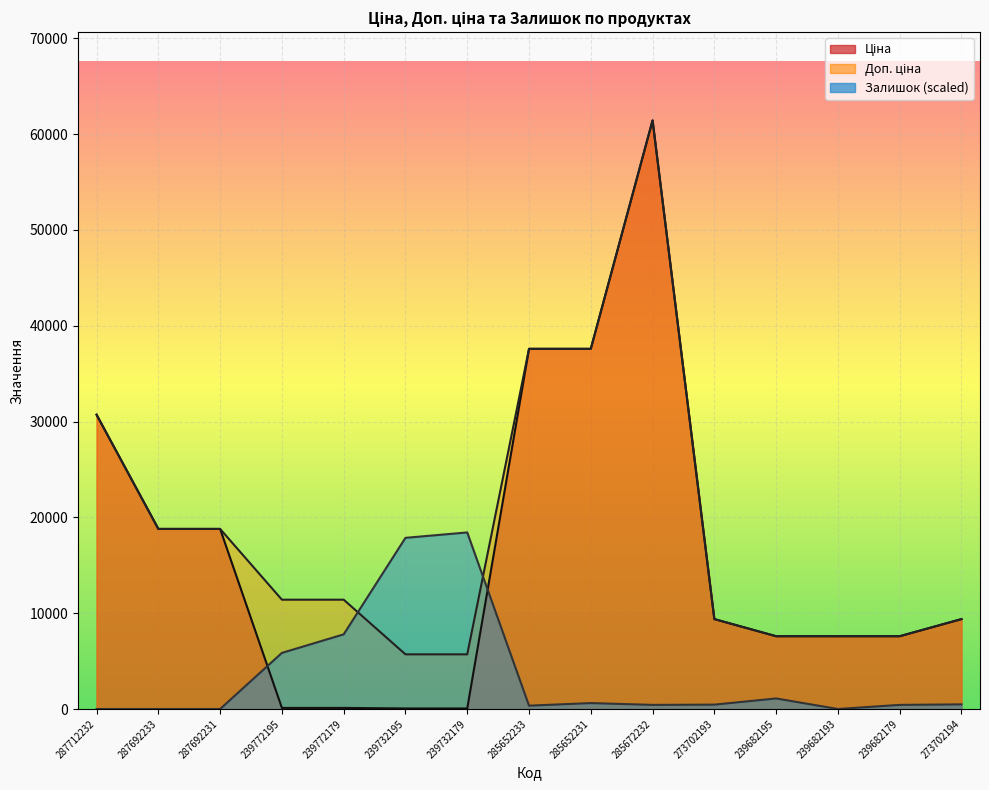

True or false: Ціна and Доп. ціна cross at least once.

False